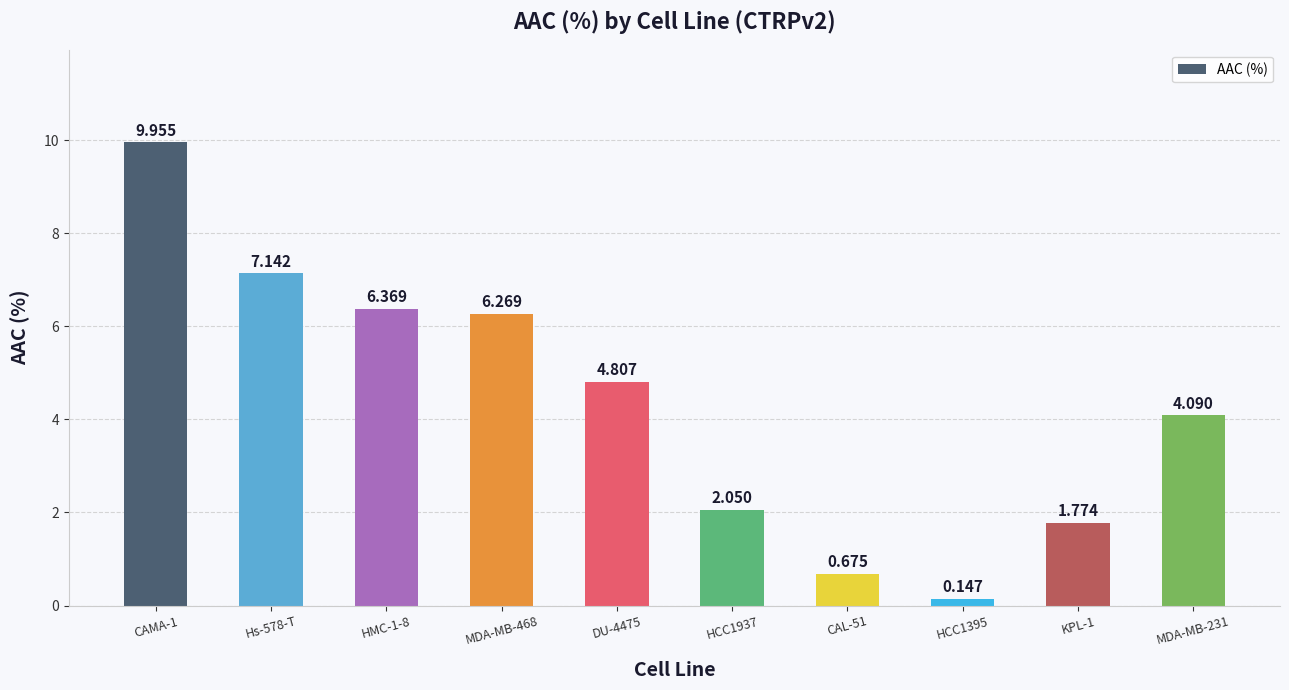

How many bars are there in total?

10